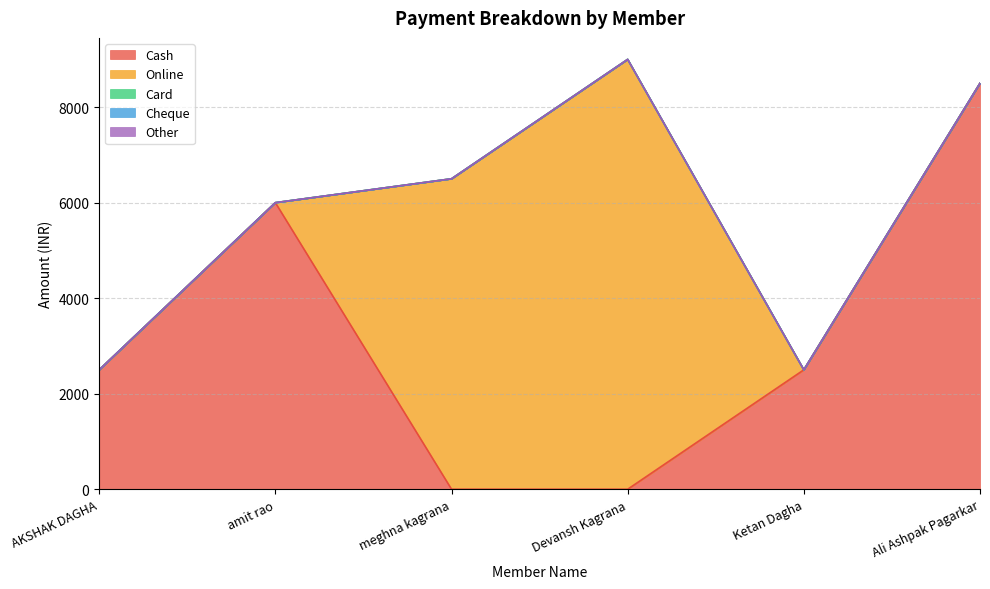

What position from the left is meghna kagrana?

3